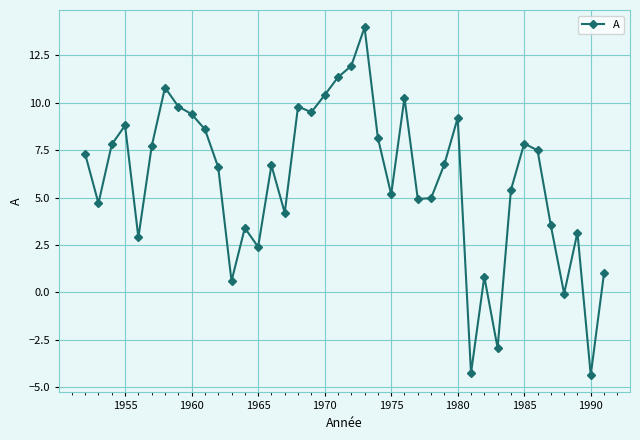

What is the value of the 13th point from the left?

3.4